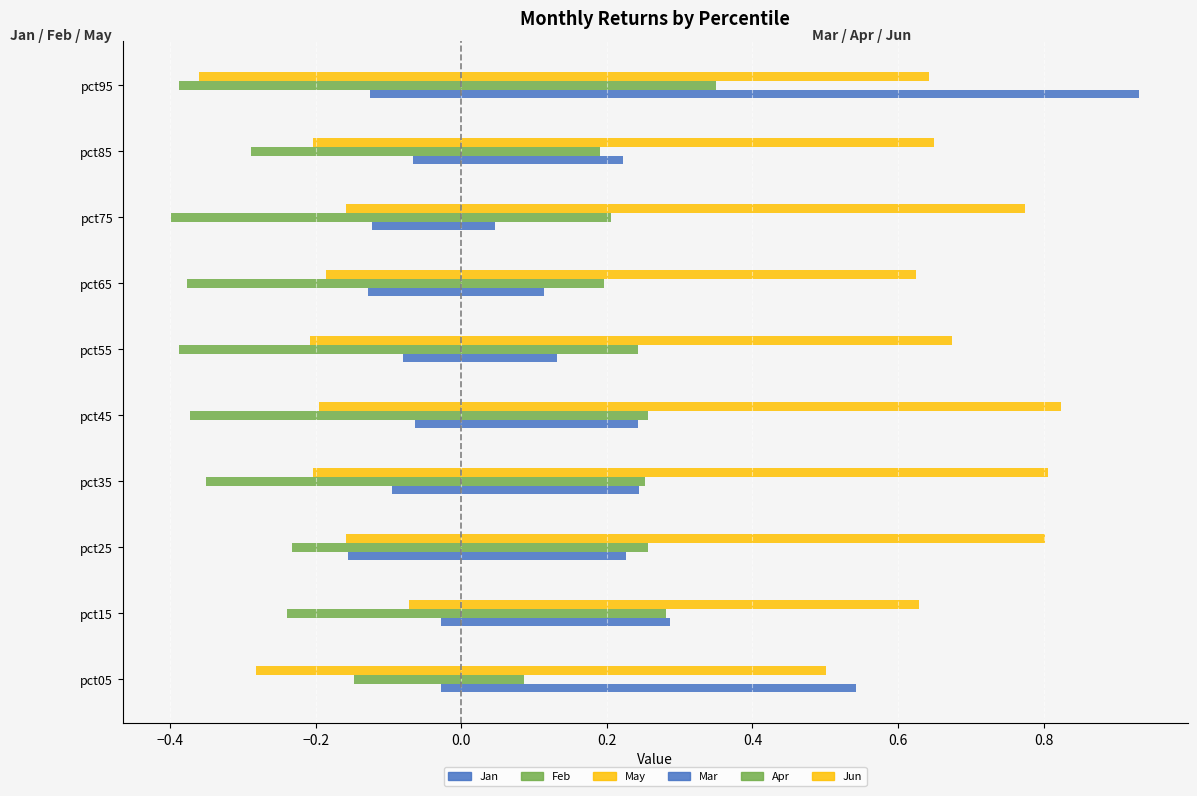

The value of May (left) at pct45 is -0.1. True or false?

False